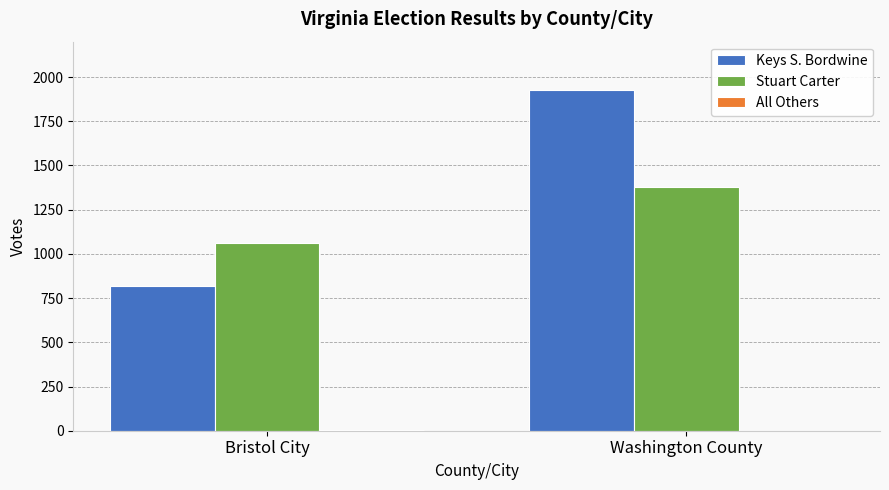

The value of Stuart Carter at Bristol City is 310. True or false?

False